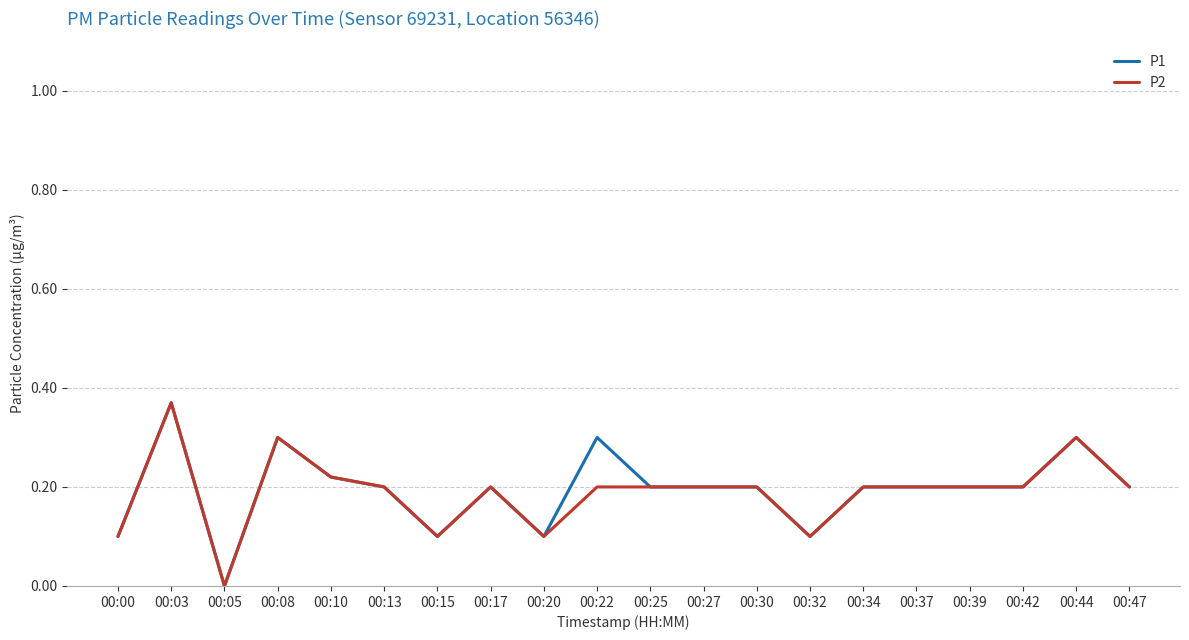

The value of P1 at 00:44 is 0.3. True or false?

True